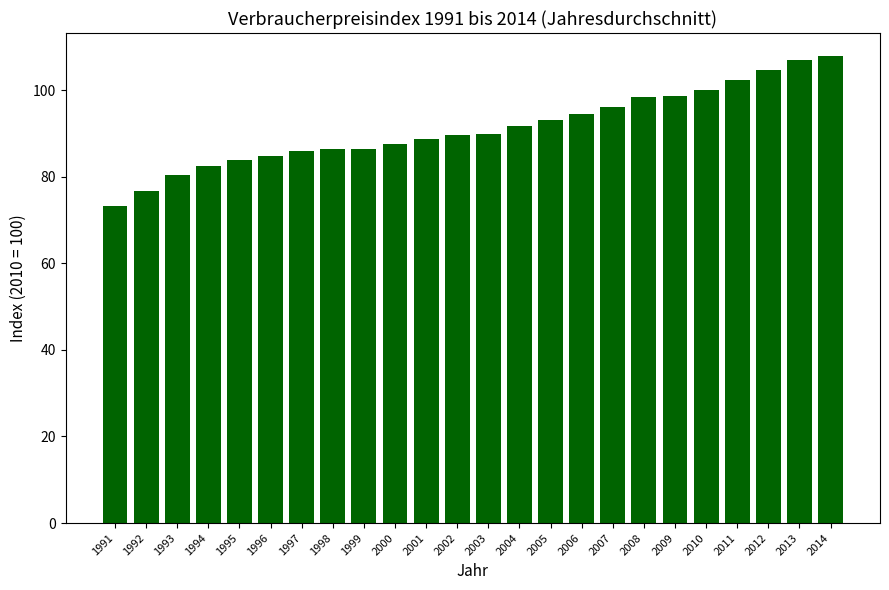

What is the minimum value shown in the chart?

73.2